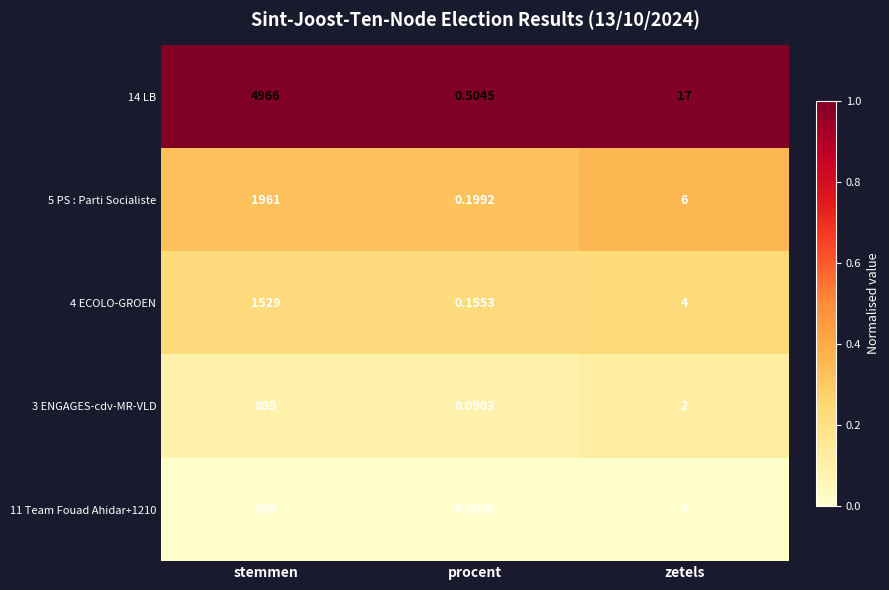

What is the total value across all series at stemmen?

9843.0